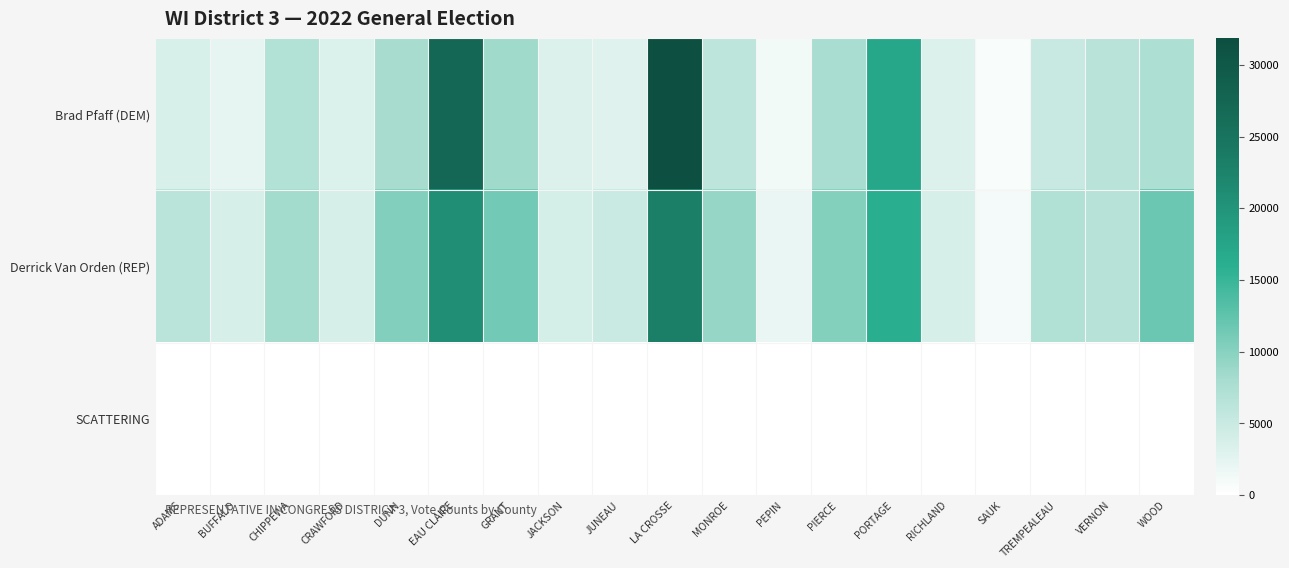

Reading left to right, transcribe all the data shown in this chart.

Brad Pfaff (DEM): ADAMS=3601	BUFFALO=2301	CHIPPEWA=7011	CRAWFORD=3334	DUNN=8037	EAU CLAIRE=27216	GRANT=8534	JACKSON=3163	JUNEAU=2984	LA CROSSE=31878	MONROE=6082	PEPIN=1218	PIERCE=7756	PORTAGE=17077	RICHLAND=3172	SAUK=656	TREMPEALEAU=5090	VERNON=6450	WOOD=7417
Derrick Van Orden (REP): ADAMS=6266	BUFFALO=3812	CHIPPEWA=8306	CRAWFORD=3667	DUNN=10363	EAU CLAIRE=20842	GRANT=11353	JACKSON=3936	JUNEAU=4873	LA CROSSE=23234	MONROE=9170	PEPIN=2079	PIERCE=10232	PORTAGE=16120	RICHLAND=3790	SAUK=1065	TREMPEALEAU=7175	VERNON=6705	WOOD=11755
SCATTERING: ADAMS=3	BUFFALO=1	CHIPPEWA=9	CRAWFORD=5	DUNN=0	EAU CLAIRE=48	GRANT=11	JACKSON=0	JUNEAU=5	LA CROSSE=56	MONROE=15	PEPIN=0	PIERCE=11	PORTAGE=14	RICHLAND=5	SAUK=0	TREMPEALEAU=2	VERNON=11	WOOD=6